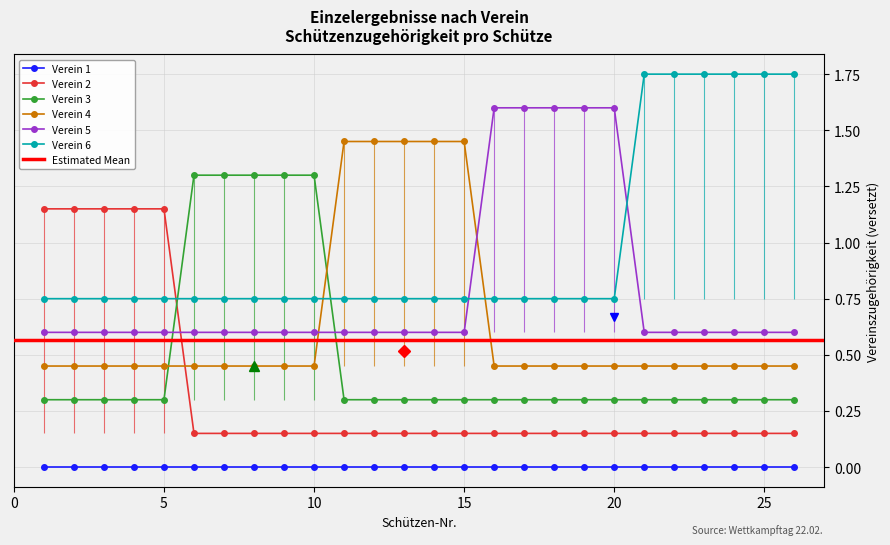

Which category has the lowest value across all series?

6